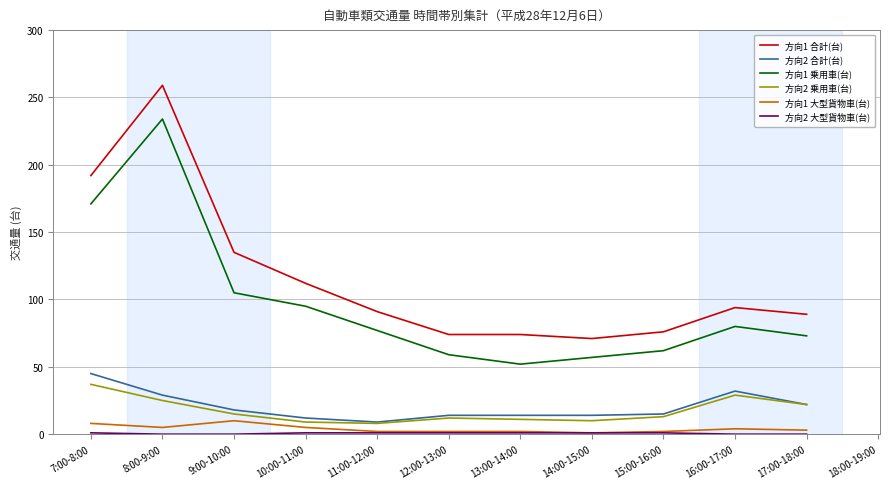

True or false: 方向2 合計(台) has more than 1 points higher than both neighbors.

False